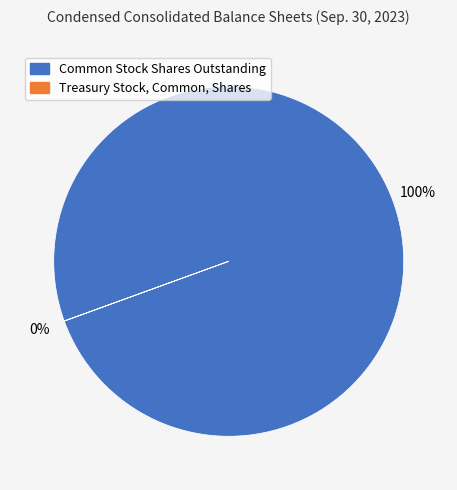

Is it true that Common Stock Shares Outstanding is 37% of the pie?

False